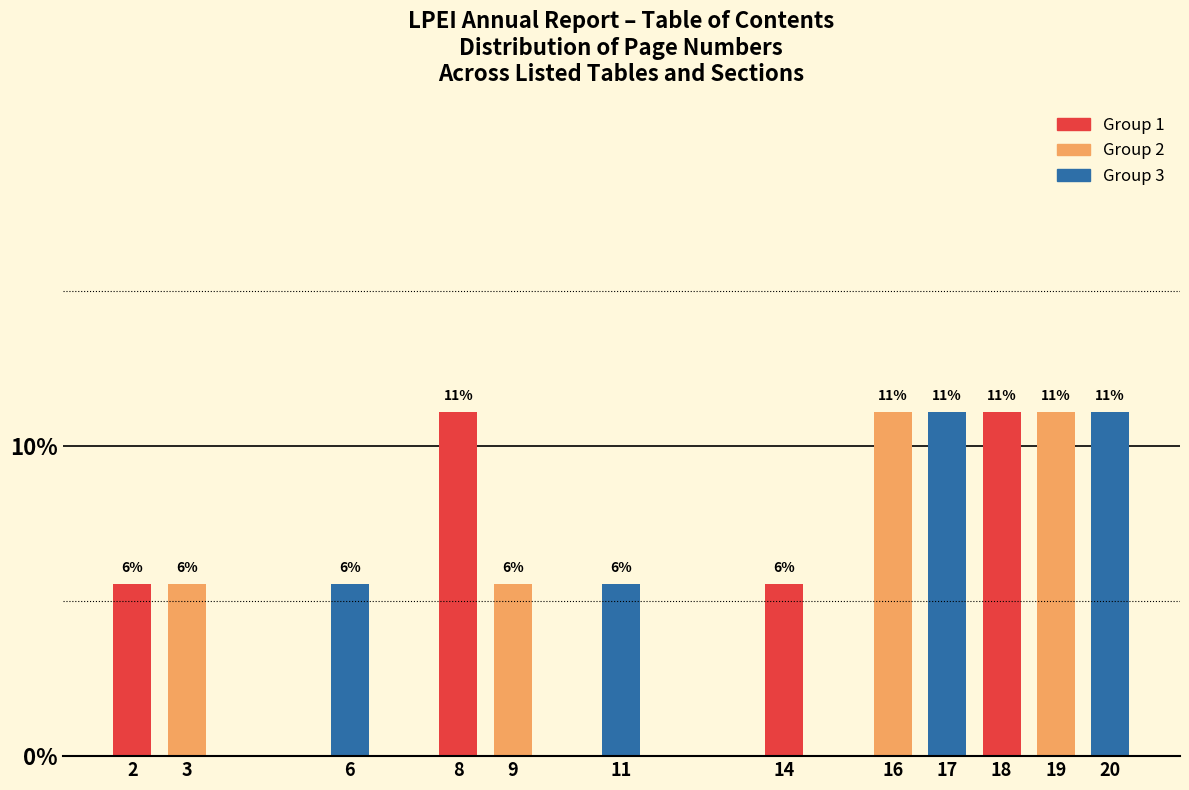

How many bars are there in total?

12